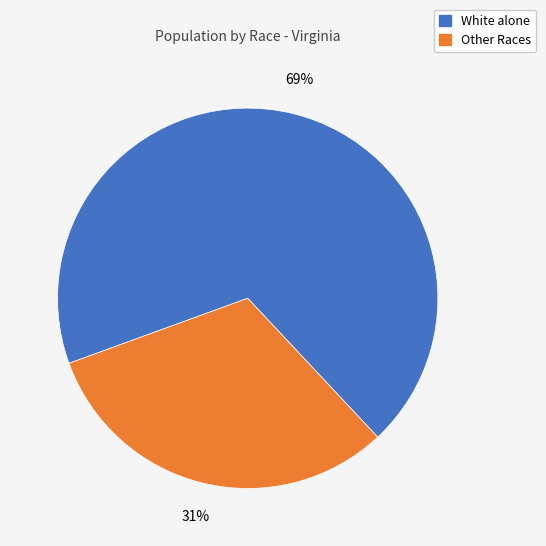

Is there a majority slice in this chart?

Yes